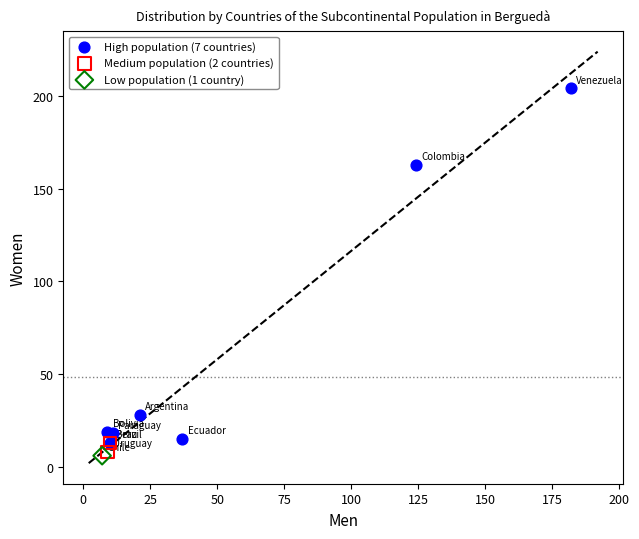

Which series contains the highest Y value?

High population (7 countries)